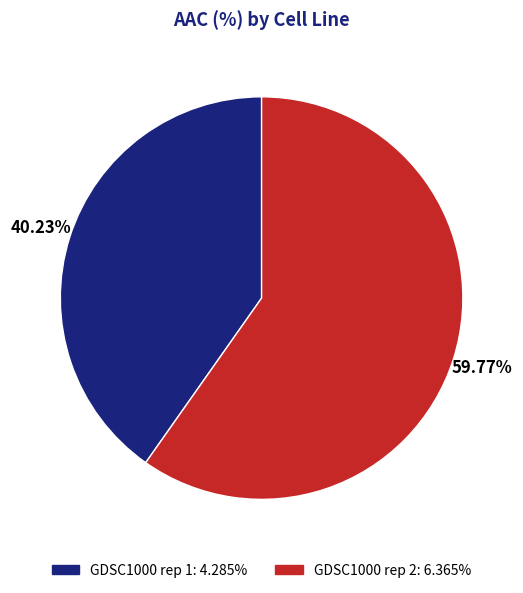

What portion of the pie excludes GDSC1000 rep 2?

40.2%